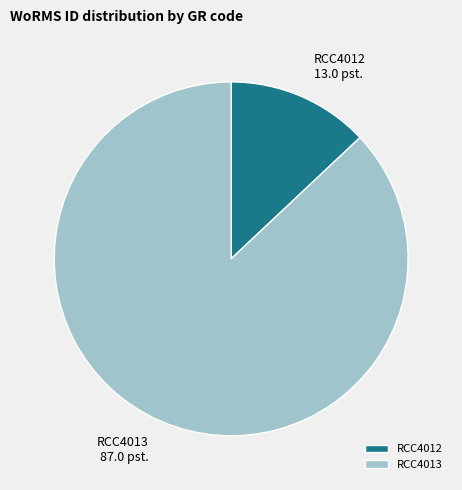

Approximately how many times larger is the value at RCC4013 compared to RCC4012?

6.7